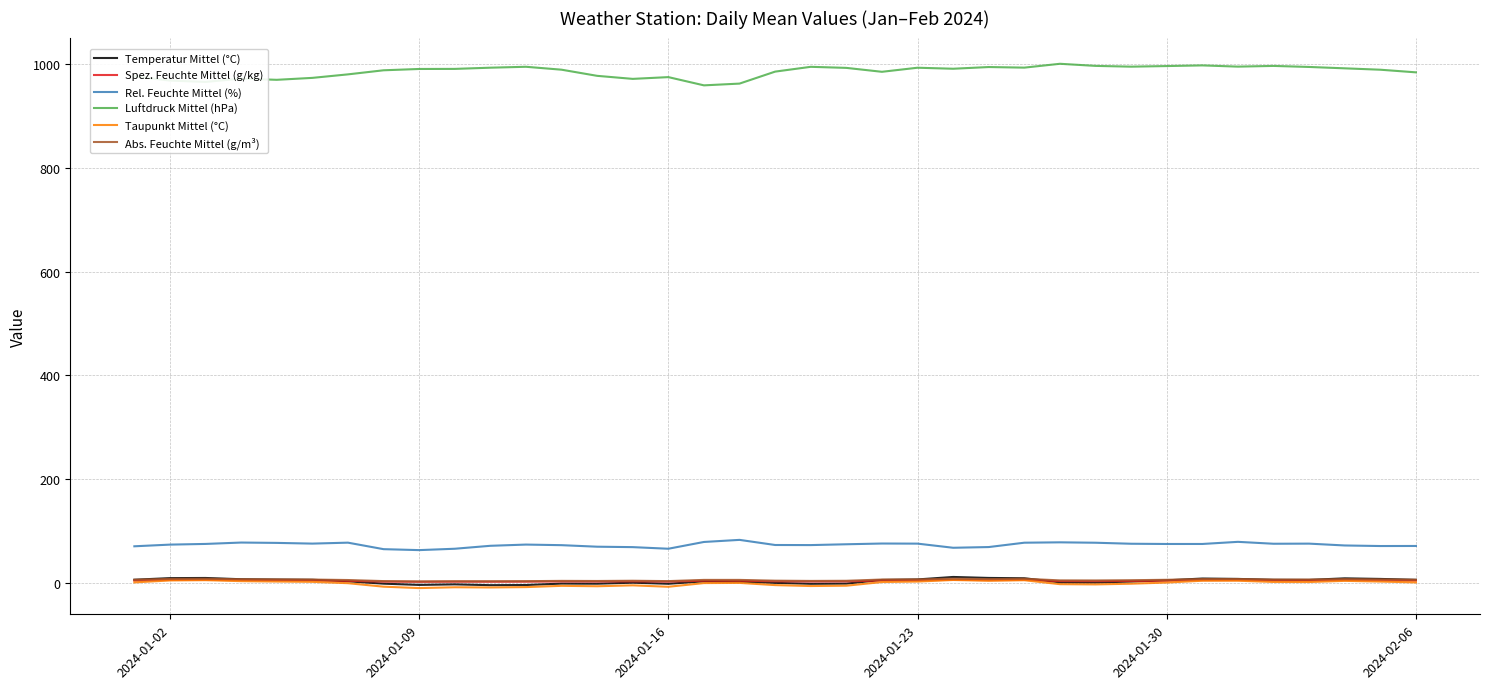

True or false: Rel. Feuchte Mittel (%) and Abs. Feuchte Mittel (g/m³) intersect in this chart.

False